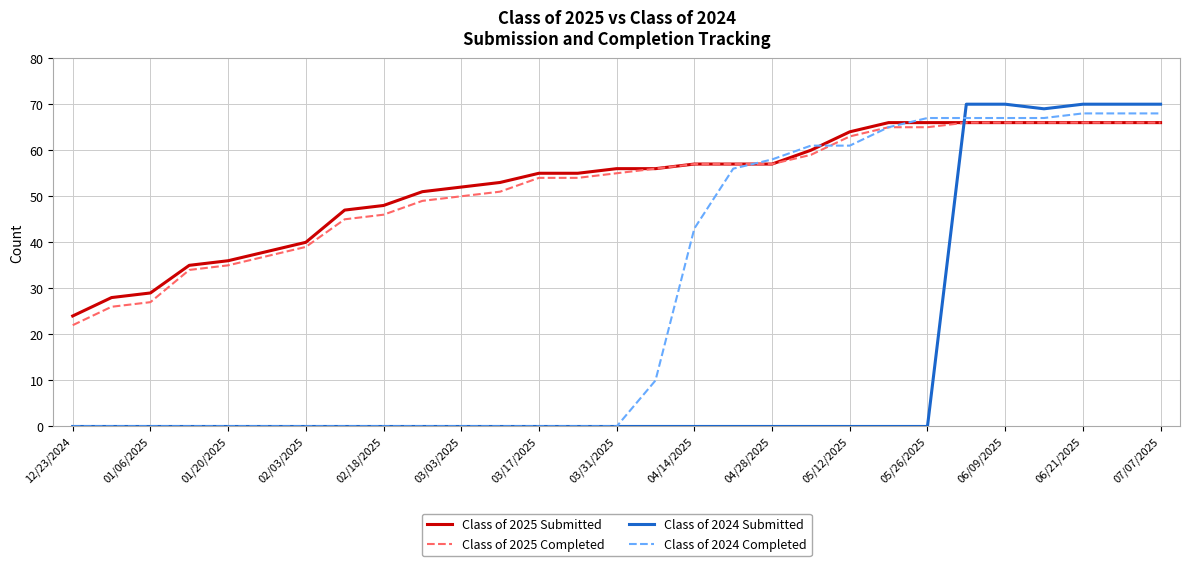

Which series has the widest spread of values?

Class of 2024 Submitted